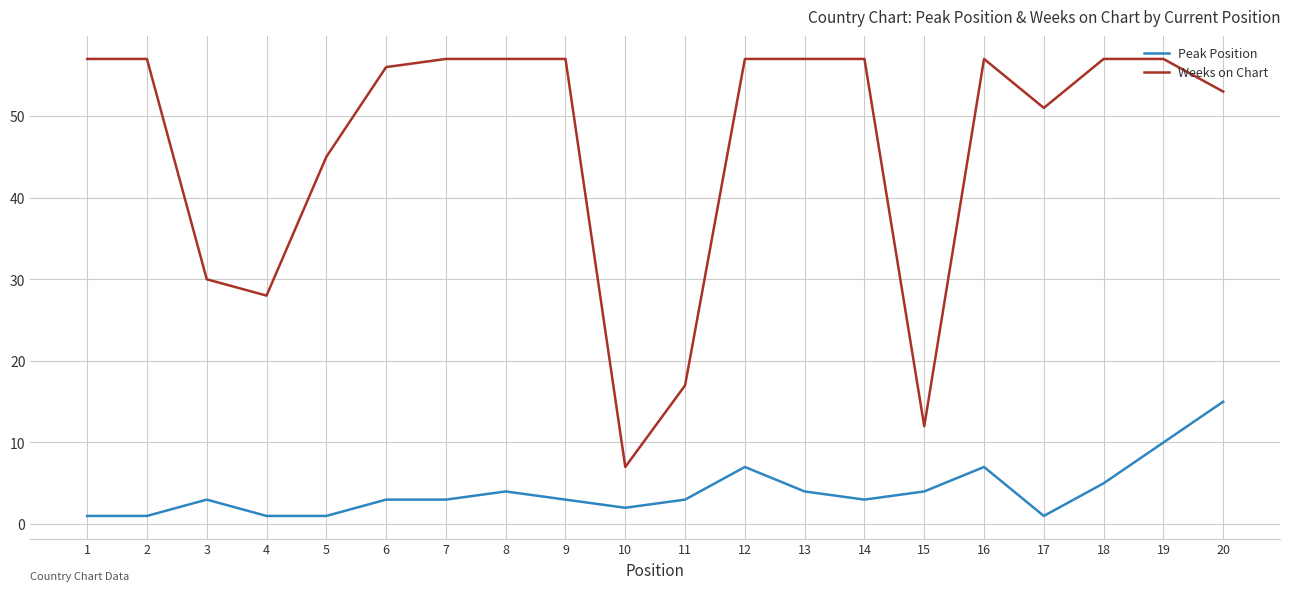

What is the greatest value displayed?

57